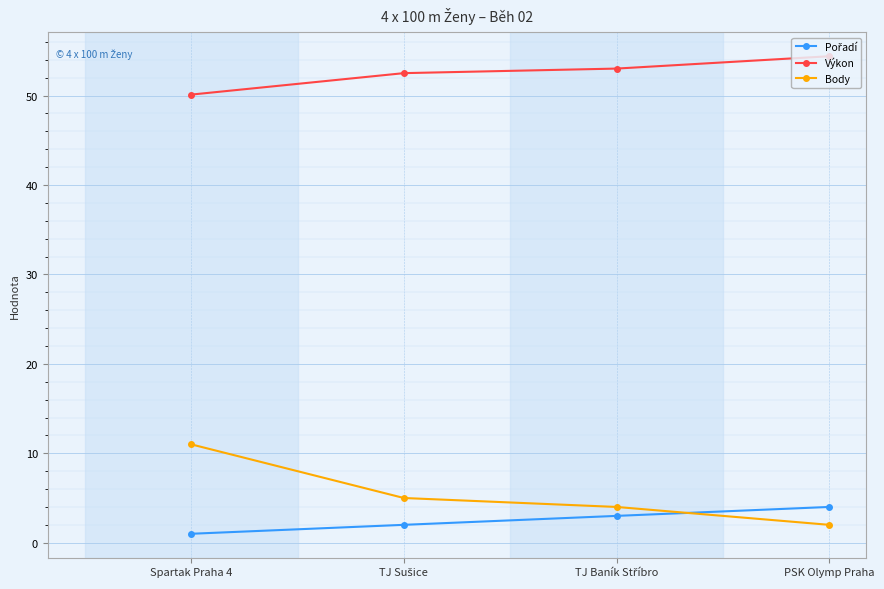

Which series has the largest total across all categories?

Výkon